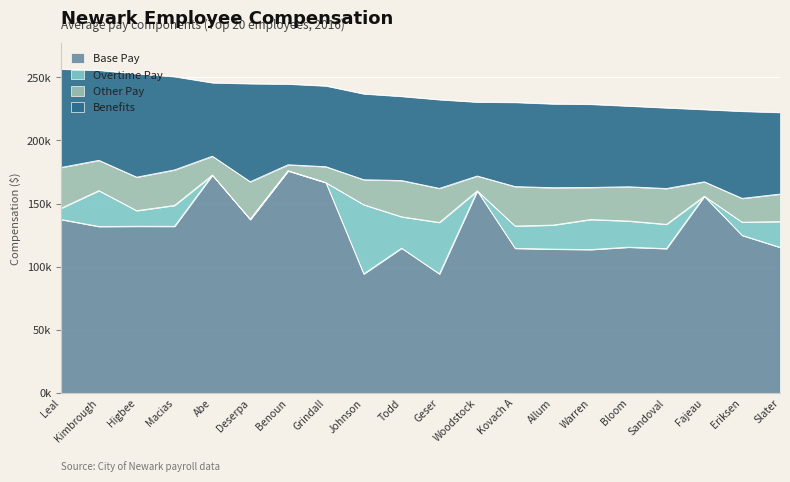

What is the total value across all series at Fajeau?

224477.4